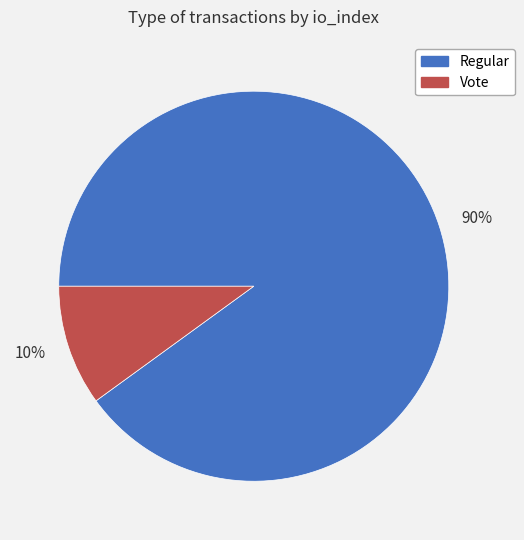

Rank the categories by value from highest to lowest.

90%, 10%